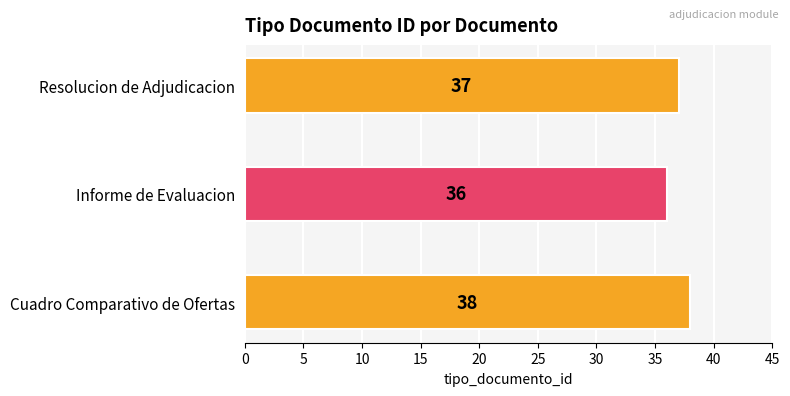

What is the average value?

37